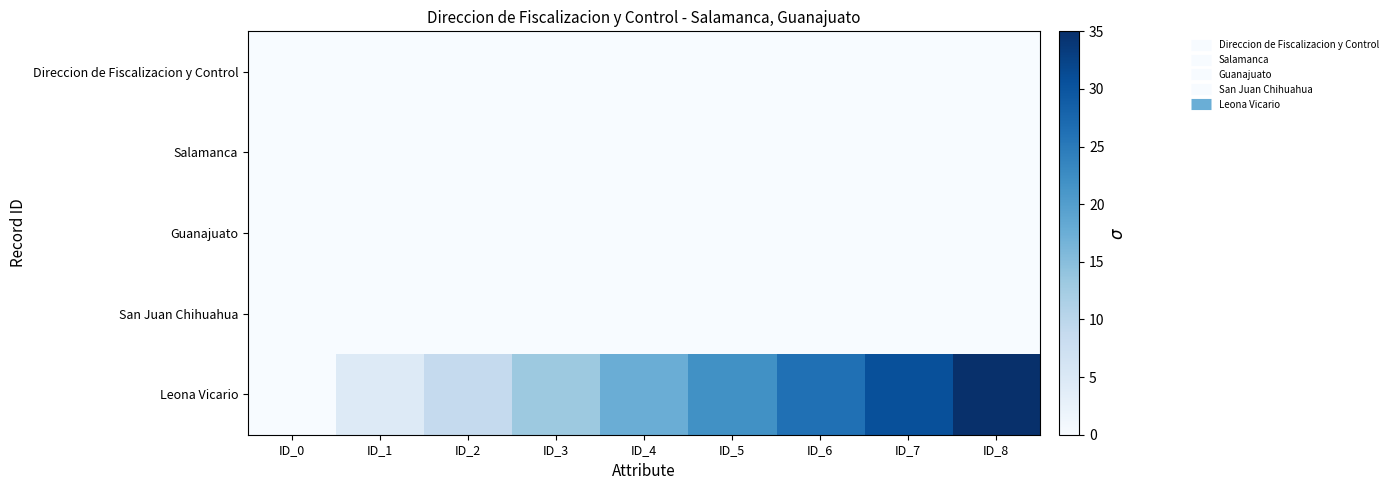

Between ID_8 and ID_6, which is larger?

ID_8